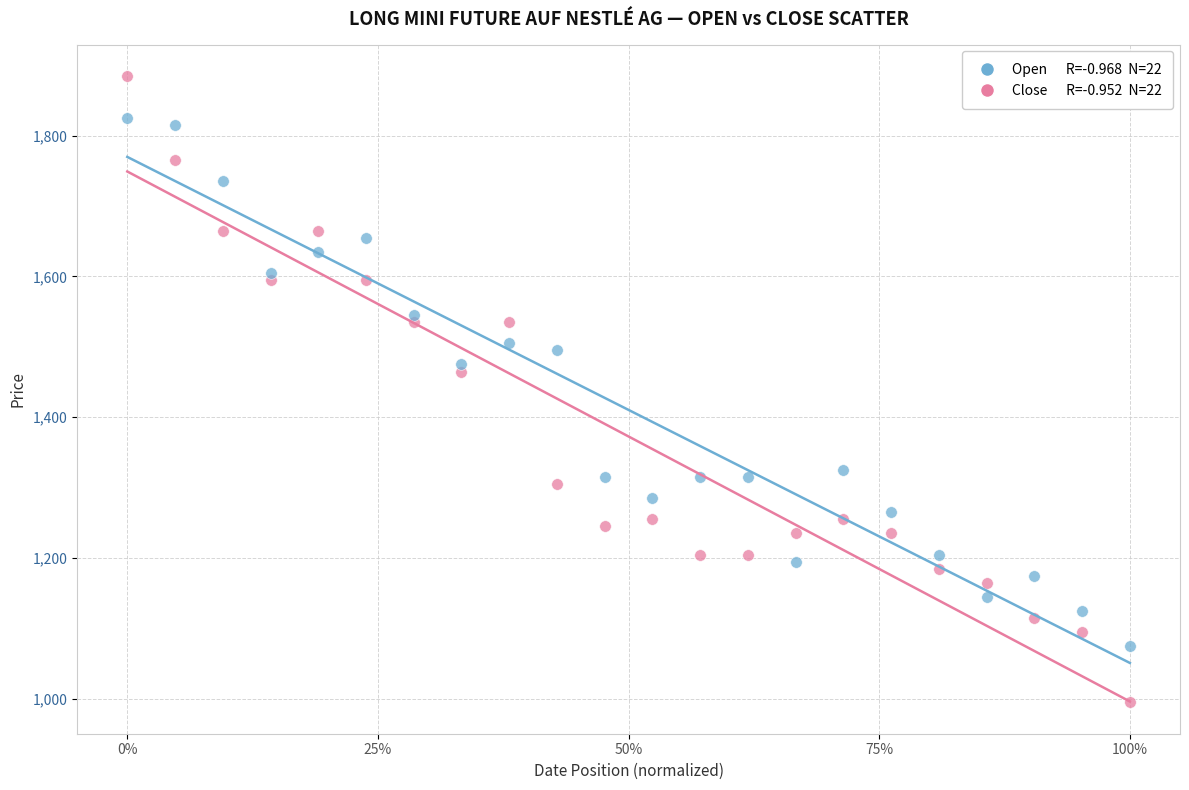

Across all data points, what is the range of Y values (max minus min)?

890